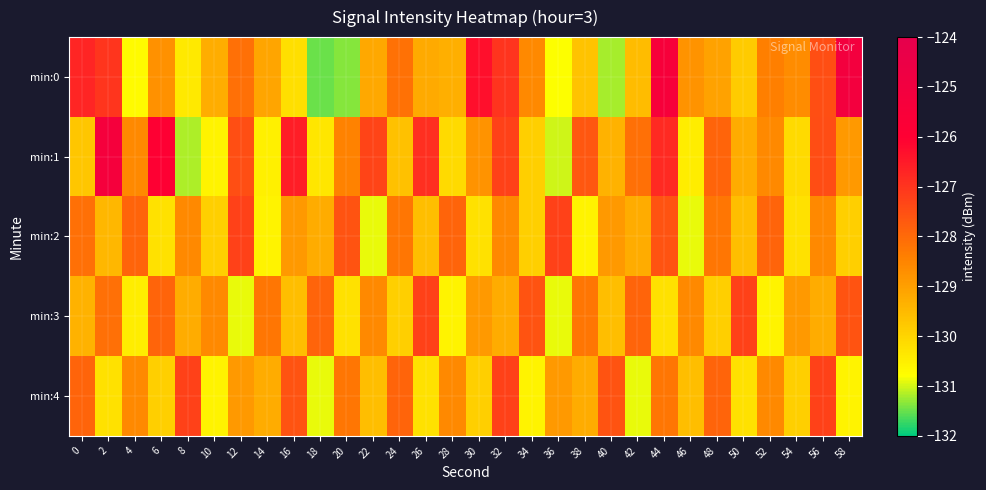

Reading left to right, extract all data points from this chart.

min:0: 0=-126.7	2=-127.0	4=-130.7	6=-128.7	8=-130.4	10=-129.3	12=-128.1	14=-129.1	16=-130.2	18=-131.5	20=-131.4	22=-129.2	24=-128.2	26=-129.2	28=-129.3	30=-126.3	32=-127.0	34=-128.6	36=-130.8	38=-129.7	40=-131.2	42=-129.5	44=-125.5	46=-128.8	48=-129.0	50=-129.8	52=-128.4	54=-128.7	56=-127.5	58=-125.1
min:1: 0=-129.7	2=-125.2	4=-128.6	6=-125.9	8=-131.2	10=-130.6	12=-127.5	14=-130.5	16=-126.6	18=-130.3	20=-128.5	22=-127.3	24=-129.7	26=-126.9	28=-130.1	30=-128.8	32=-127.2	34=-129.9	36=-131.0	38=-127.7	40=-129.3	42=-128.1	44=-126.8	46=-130.5	48=-127.9	50=-129.2	52=-128.6	54=-130.1	56=-127.5	58=-128.9
min:2: 0=-128.1	2=-129.5	4=-127.9	6=-130.2	8=-128.6	10=-129.9	12=-127.2	14=-130.6	16=-128.9	18=-129.2	20=-127.6	22=-130.9	24=-128.2	26=-129.6	28=-127.9	30=-130.2	32=-128.6	34=-129.9	36=-127.2	38=-130.6	40=-128.9	42=-129.2	44=-127.6	46=-130.9	48=-128.2	50=-129.6	52=-127.9	54=-130.2	56=-128.6	58=-129.9
min:3: 0=-129.3	2=-128.1	4=-130.5	6=-127.9	8=-129.2	10=-128.6	12=-130.9	14=-128.2	16=-129.6	18=-127.9	20=-130.2	22=-128.6	24=-129.9	26=-127.2	28=-130.6	30=-128.9	32=-129.2	34=-127.6	36=-130.9	38=-128.2	40=-129.6	42=-127.9	44=-130.2	46=-128.6	48=-129.9	50=-127.2	52=-130.6	54=-128.9	56=-129.2	58=-127.6
min:4: 0=-127.9	2=-130.2	4=-128.6	6=-129.9	8=-127.2	10=-130.6	12=-128.9	14=-129.2	16=-127.6	18=-130.9	20=-128.2	22=-129.6	24=-127.9	26=-130.2	28=-128.6	30=-129.9	32=-127.2	34=-130.6	36=-128.9	38=-129.2	40=-127.6	42=-130.9	44=-128.2	46=-129.6	48=-127.9	50=-130.2	52=-128.6	54=-129.9	56=-127.2	58=-130.6